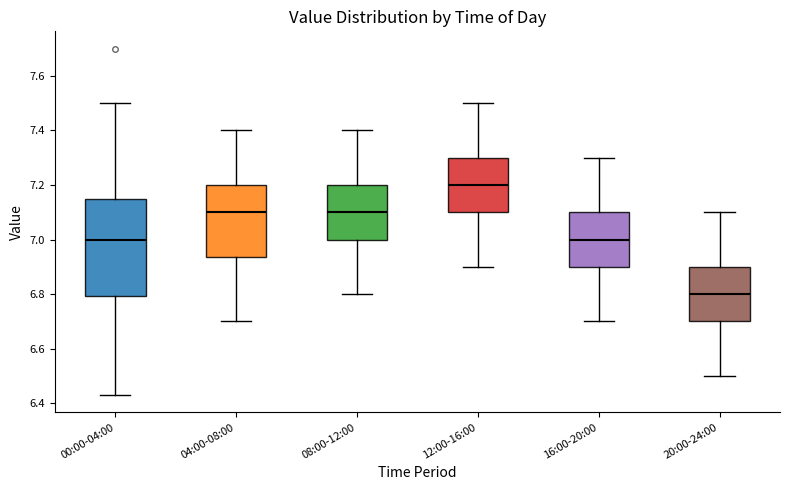

Reading left to right, transcribe this box plot: for each box, give where its median line is, the range the box spans, and where its two whiskers end, as read against the y-axis. The values are not printed on the chart, so give them approximately, as read against the axis.

00:00-04:00: median 7.00, box 6.80 to 7.14, whiskers 6.44 to 7.50
04:00-08:00: median 7.10, box 6.94 to 7.20, whiskers 6.70 to 7.40
08:00-12:00: median 7.10, box 7.00 to 7.20, whiskers 6.80 to 7.40
12:00-16:00: median 7.20, box 7.10 to 7.30, whiskers 6.90 to 7.50
16:00-20:00: median 7.00, box 6.90 to 7.10, whiskers 6.70 to 7.30
20:00-24:00: median 6.80, box 6.70 to 6.90, whiskers 6.50 to 7.10